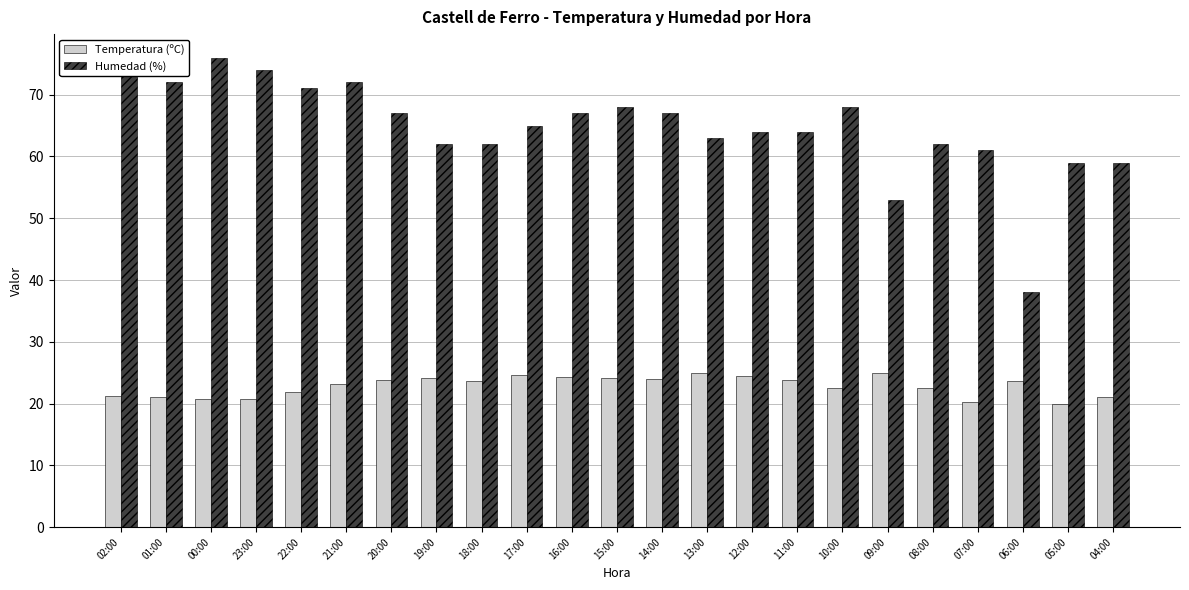

How many groups of bars are there?

23